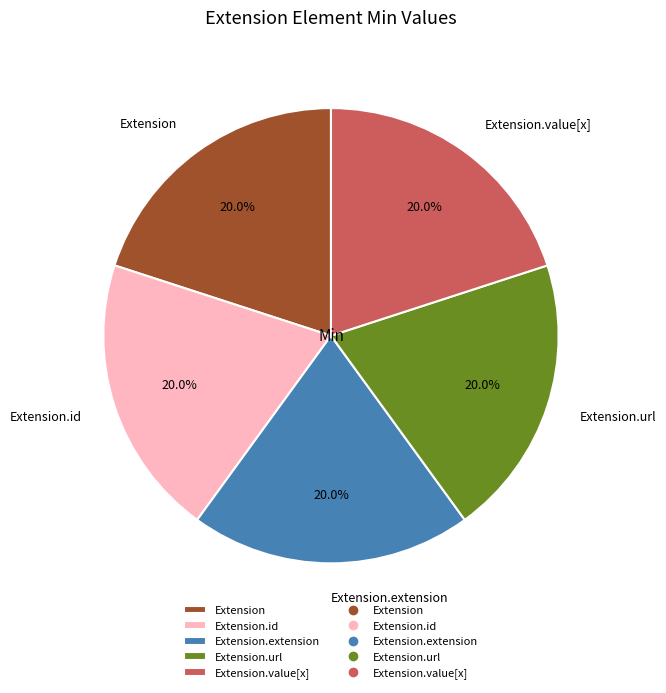

What percentage do Extension.id and Extension.url together represent?

40.0%